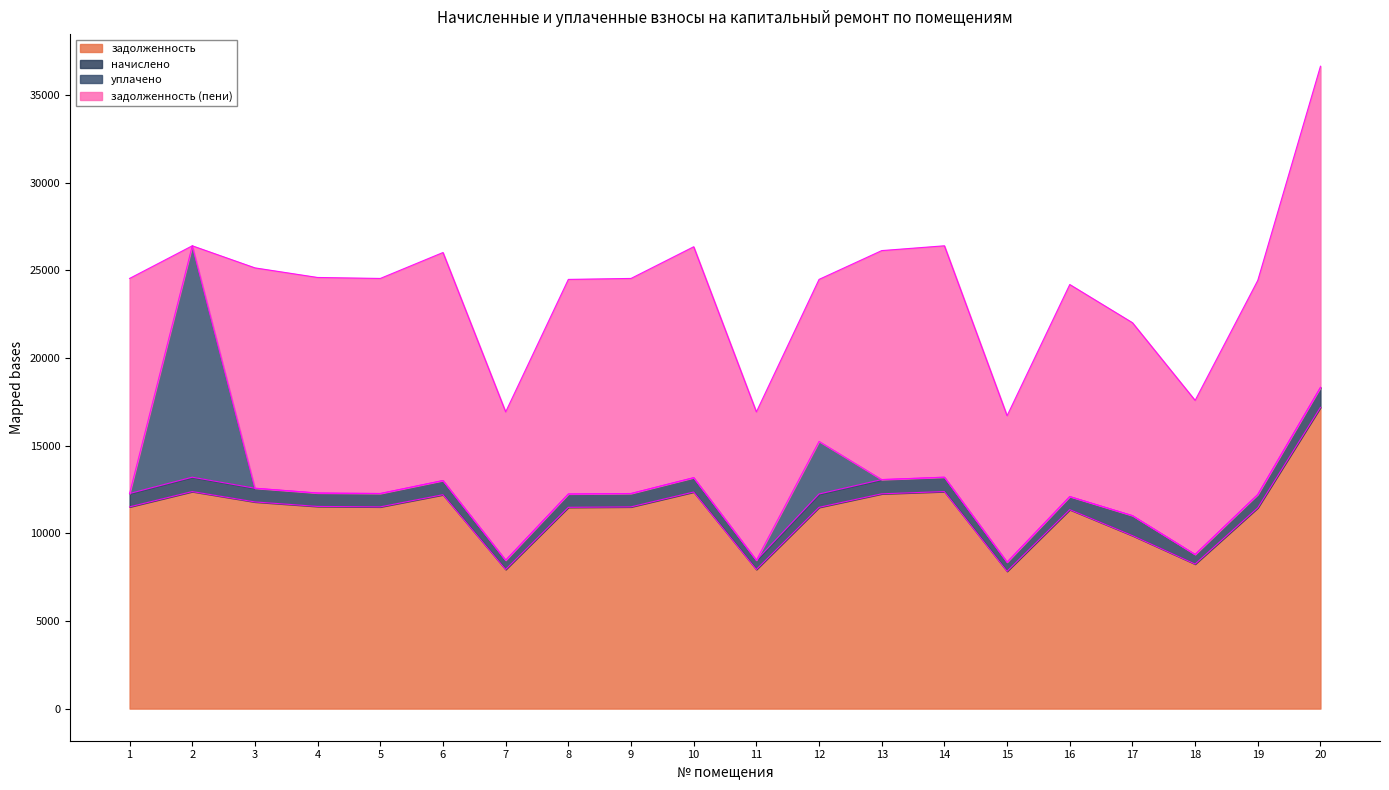

The value of задолженность at 5 is 11504.6. True or false?

True